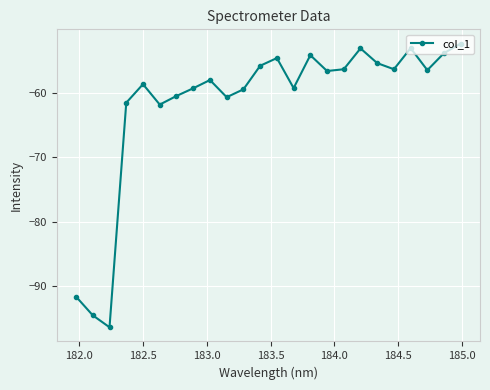

What is the value of the 10th point from the left?

-60.7